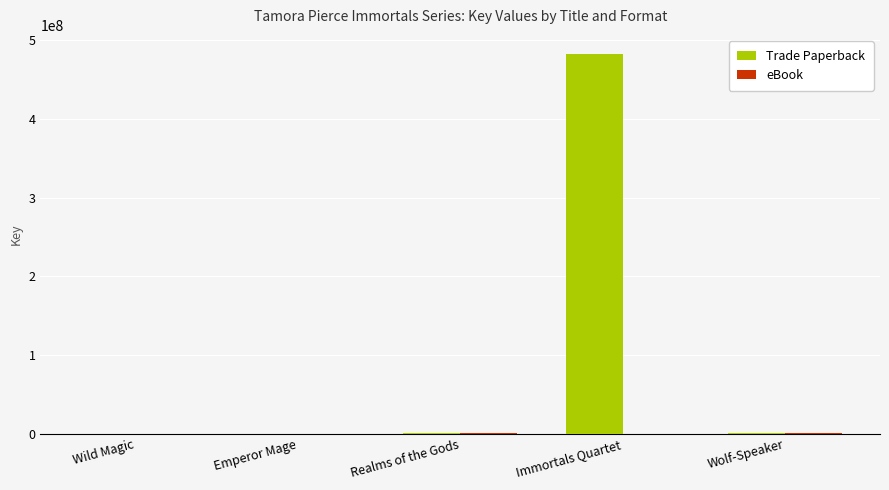

At which category is the sum across all series the highest?

Immortals Quartet